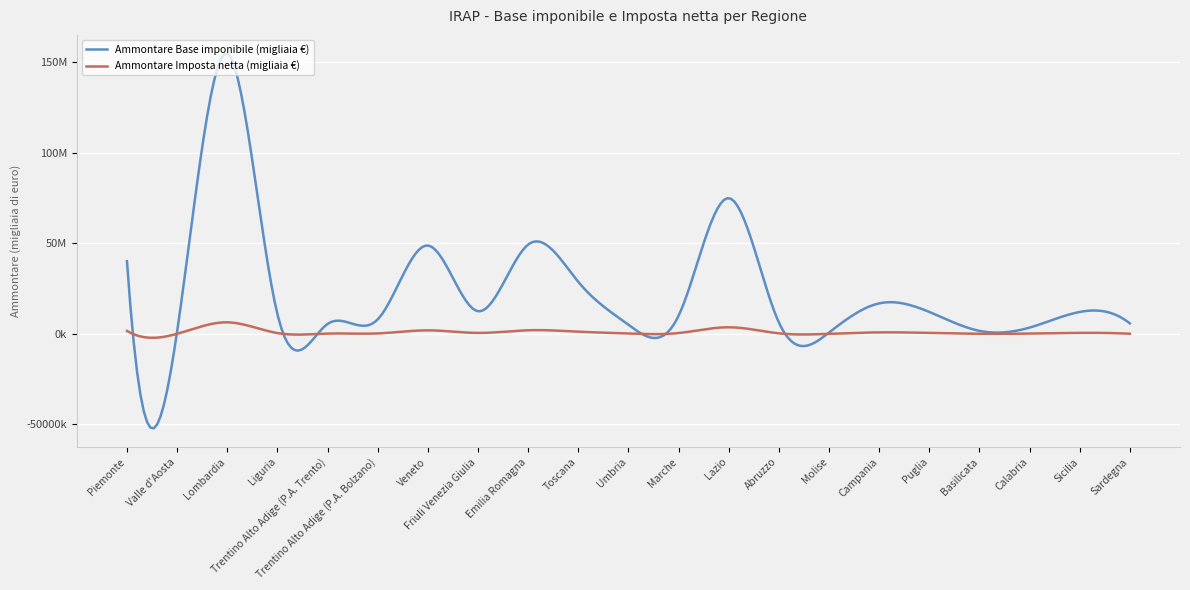

Which series has the largest total across all categories?

Ammontare Base imponibile (migliaia €)